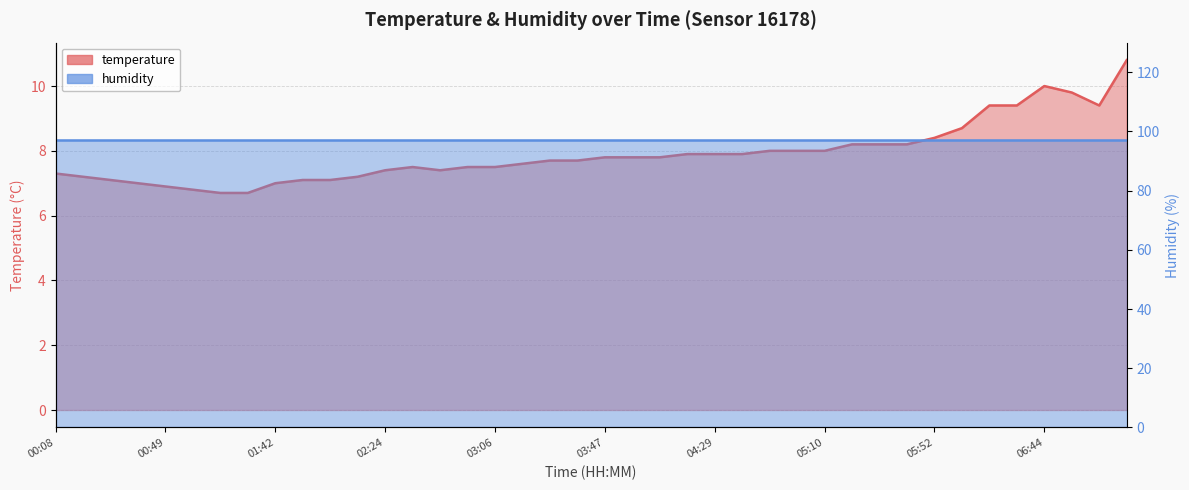

What is the ratio of the value at 07:15 to the value at 01:10?

1.6